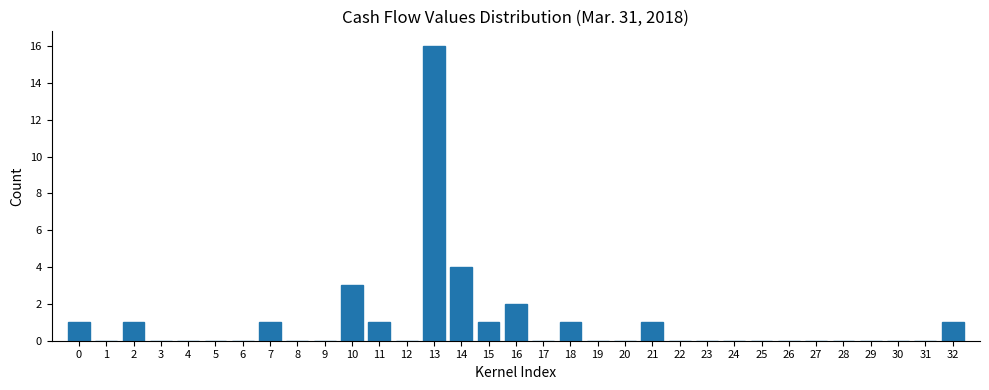

What is the sum of the values at 10 and 29?

3